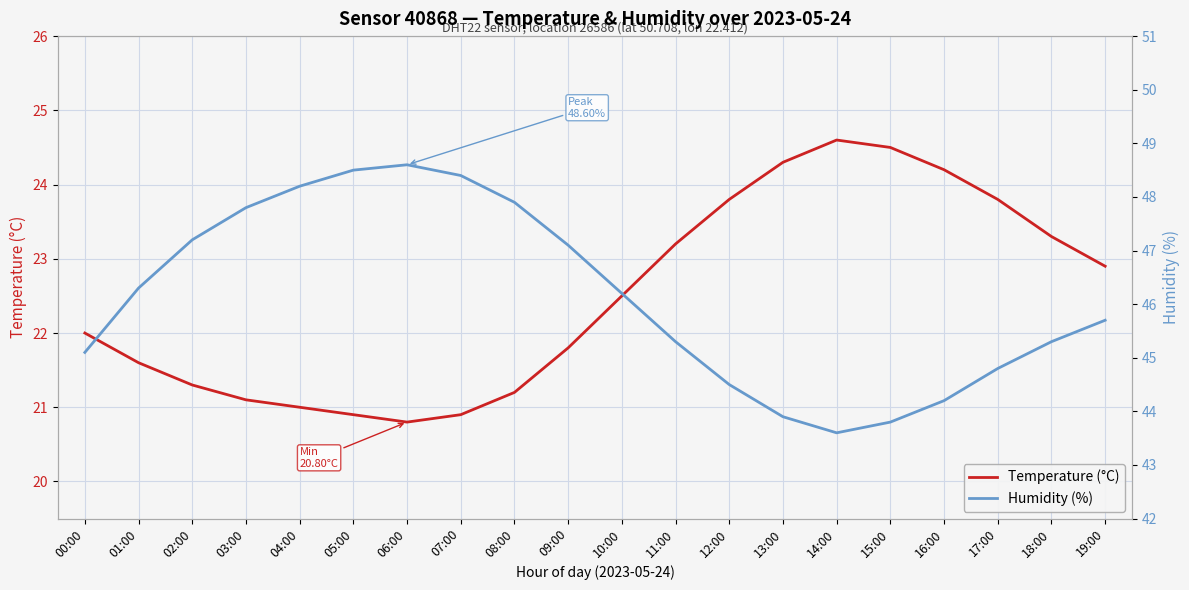

What is the average value of the Humidity (%) series?

46.1